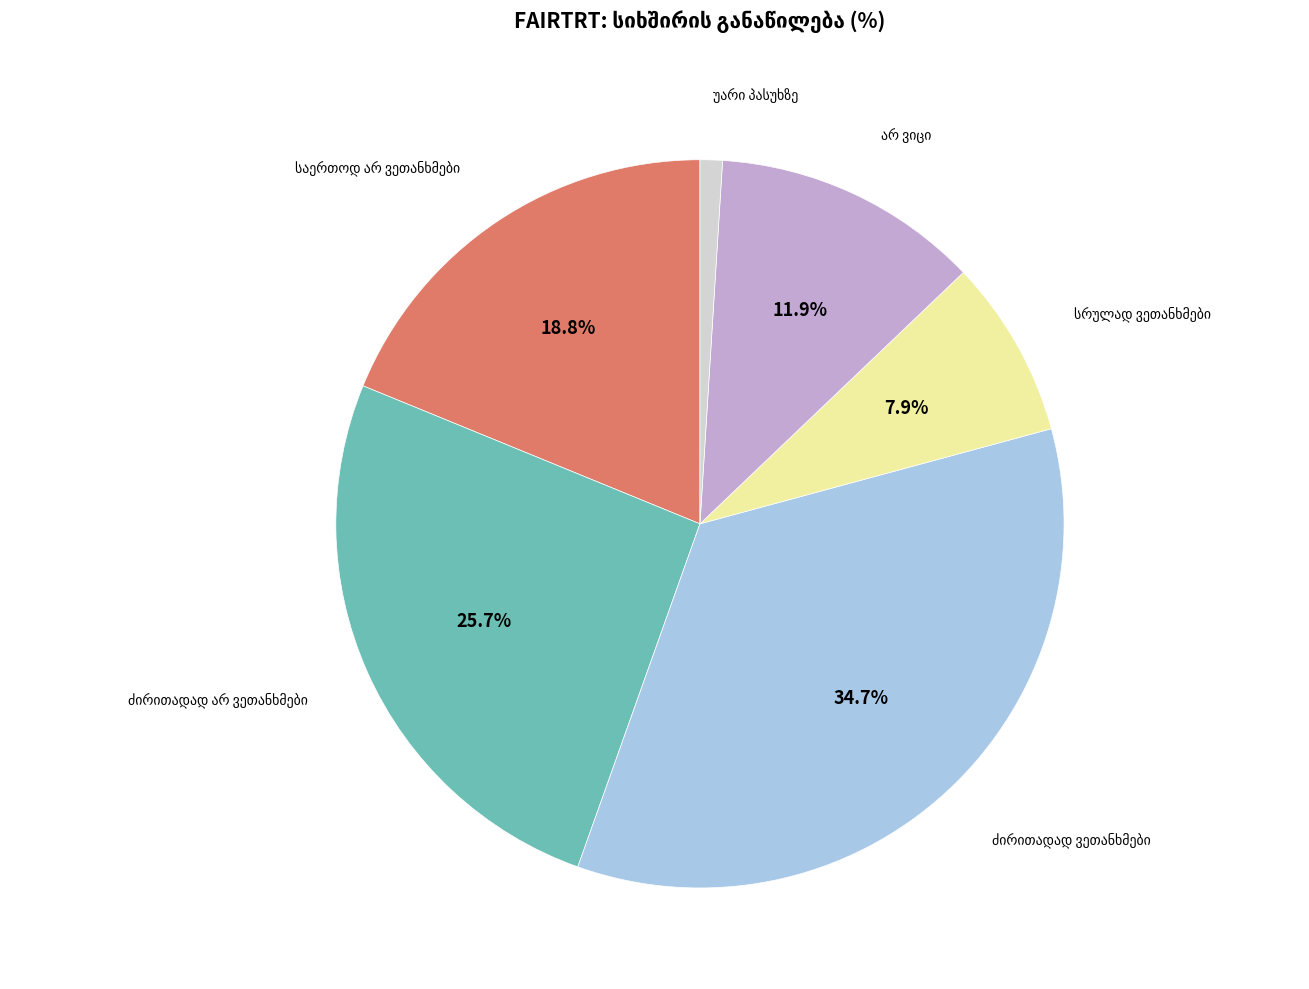

Is there a majority slice in this chart?

No